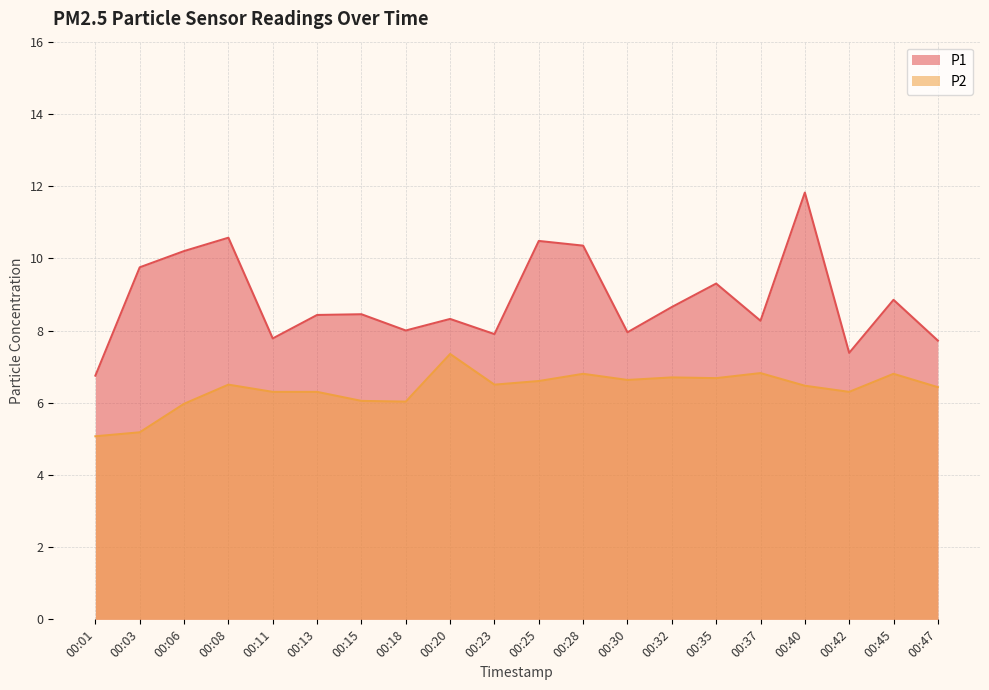

True or false: P1 and P2 cross at least once.

False